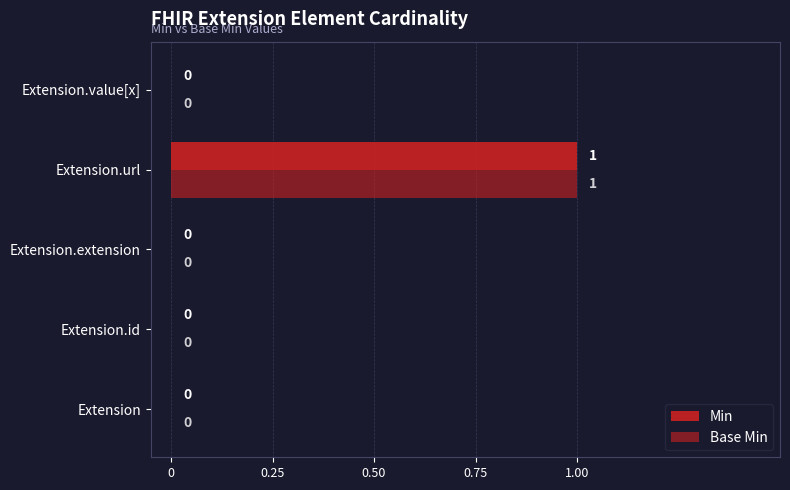

How many distinct data groups are displayed?

2